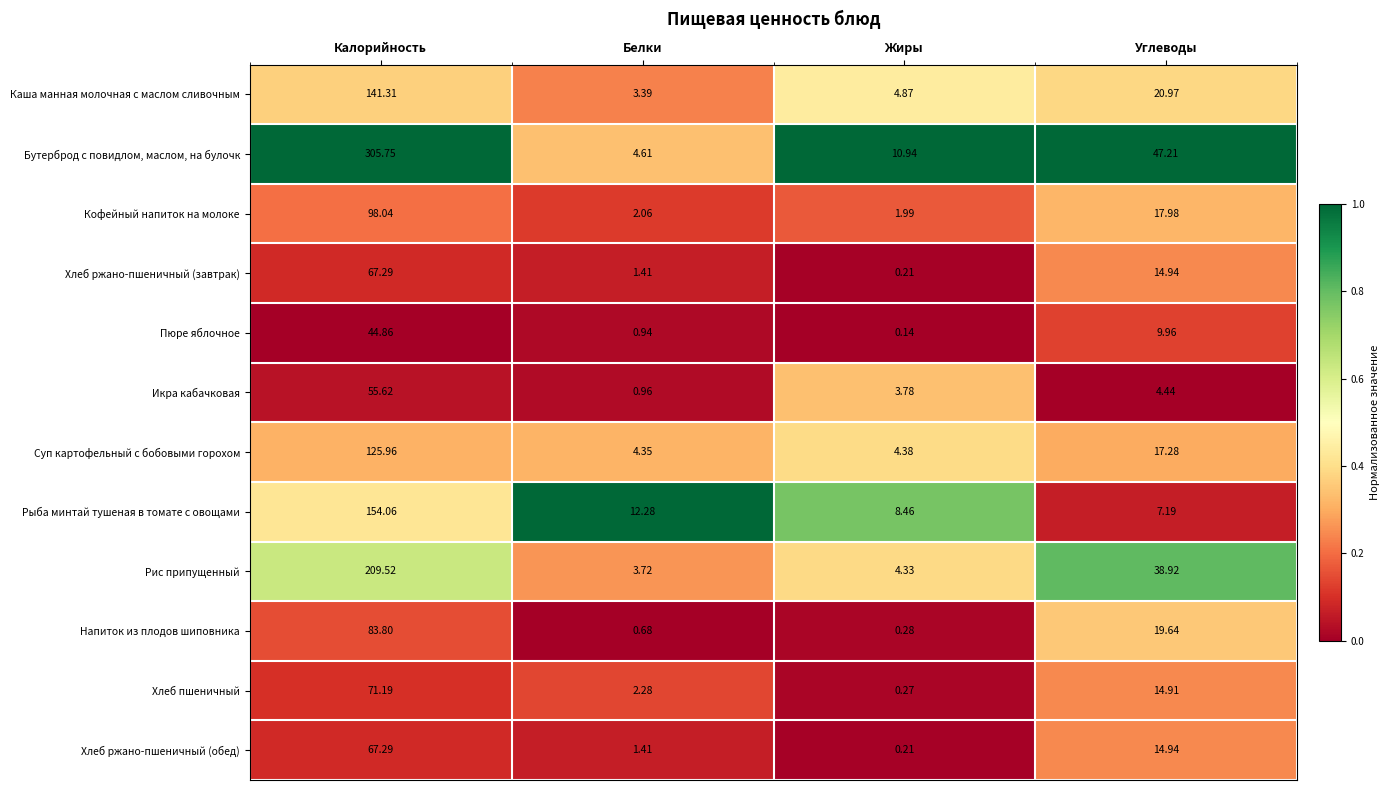

At which label does Кофейный напиток на молоке first exceed 17?

Калорийность